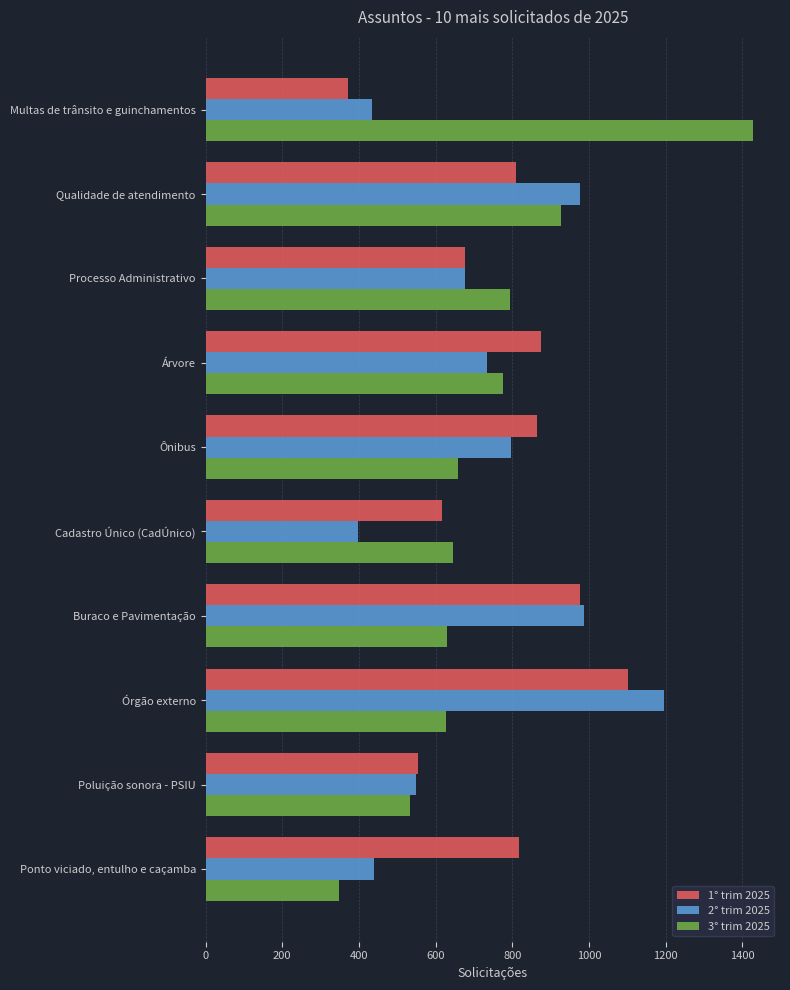

Rank the series by their maximum value, from lowest to highest.

1° trim 2025, 2° trim 2025, 3° trim 2025